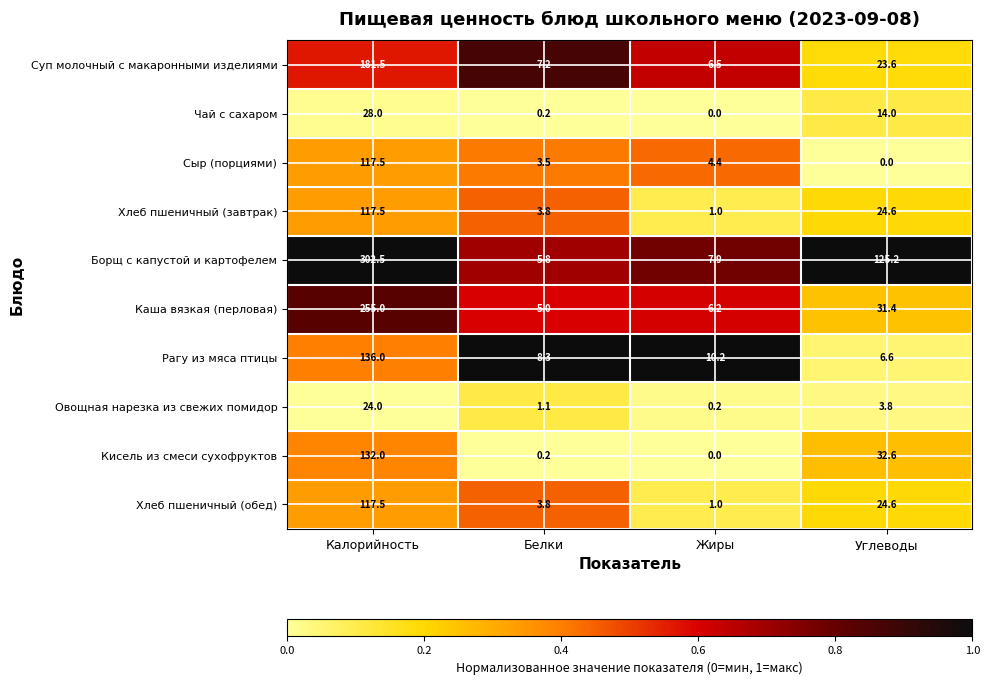

What is the minimum value for Борщ с капустой и картофелем?

5.8